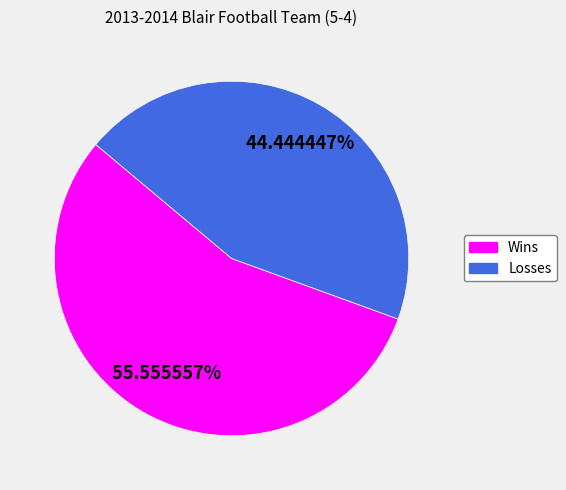

Count the number of slices in the pie.

2